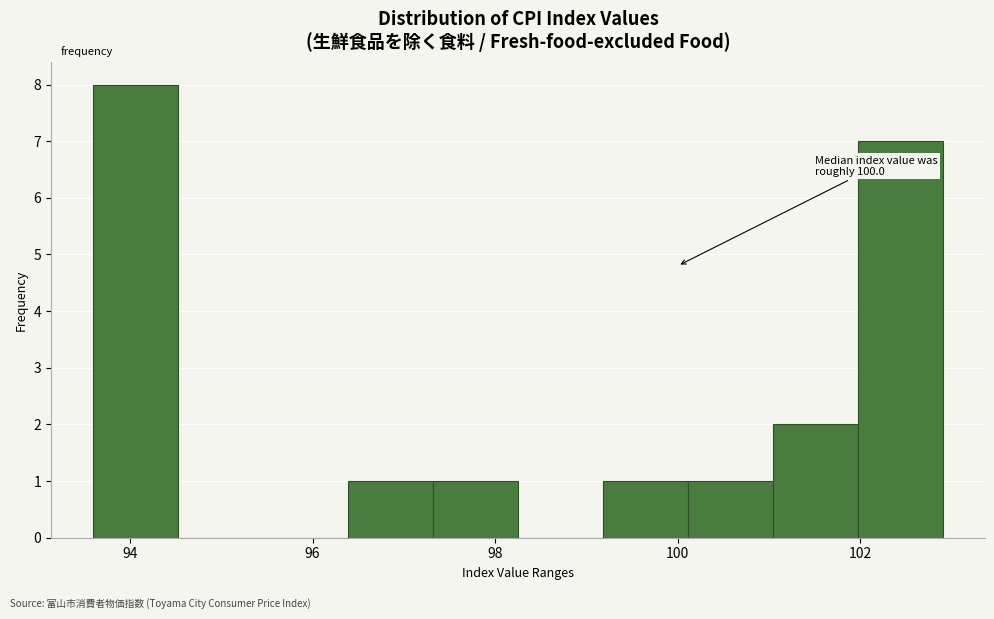

Which range on the x-axis has the tallest bar?

93.6 to 94.6